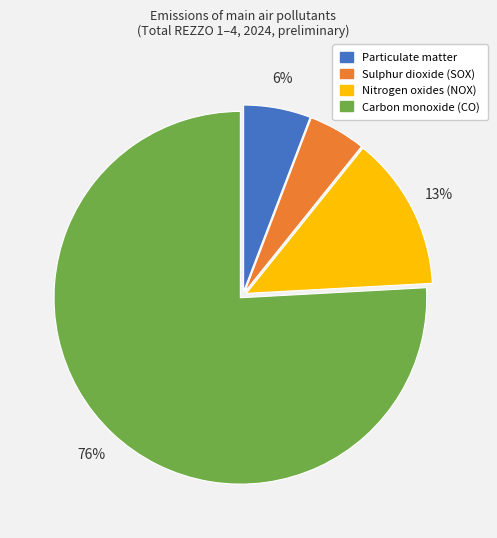

The Sulphur dioxide (SOX) slice represents 13% of the pie. True or false?

False